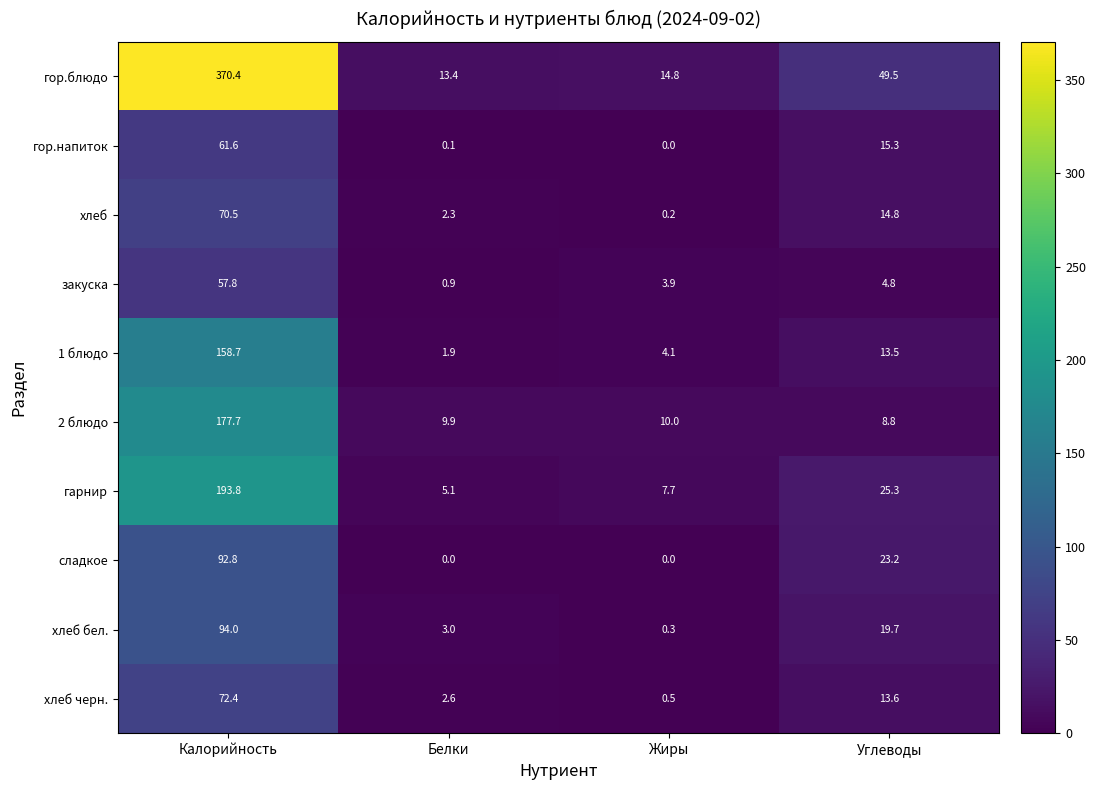

Between Калорийность and Углеводы, which series saw the biggest shift?

гор.блюдо